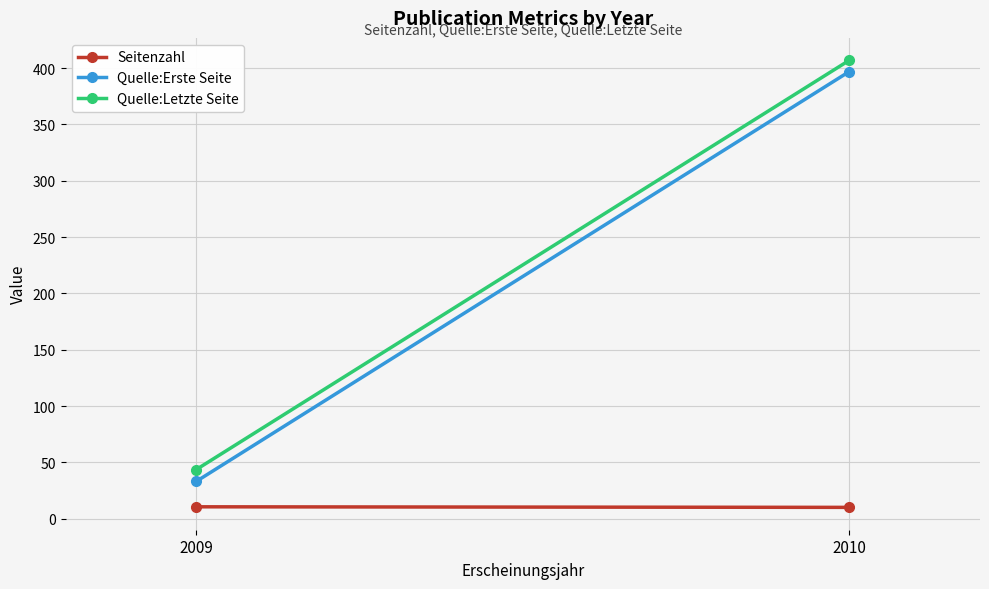

Is it true that Quelle:Erste Seite equals 397.0 at 2010?

True